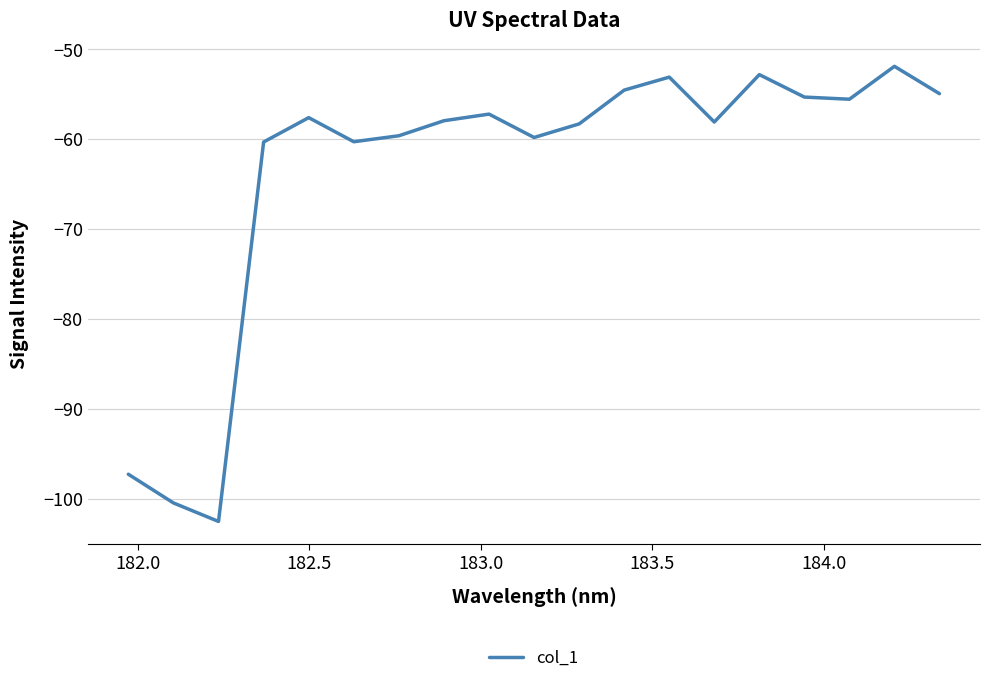

What is the difference between the maximum and minimum values?

50.7